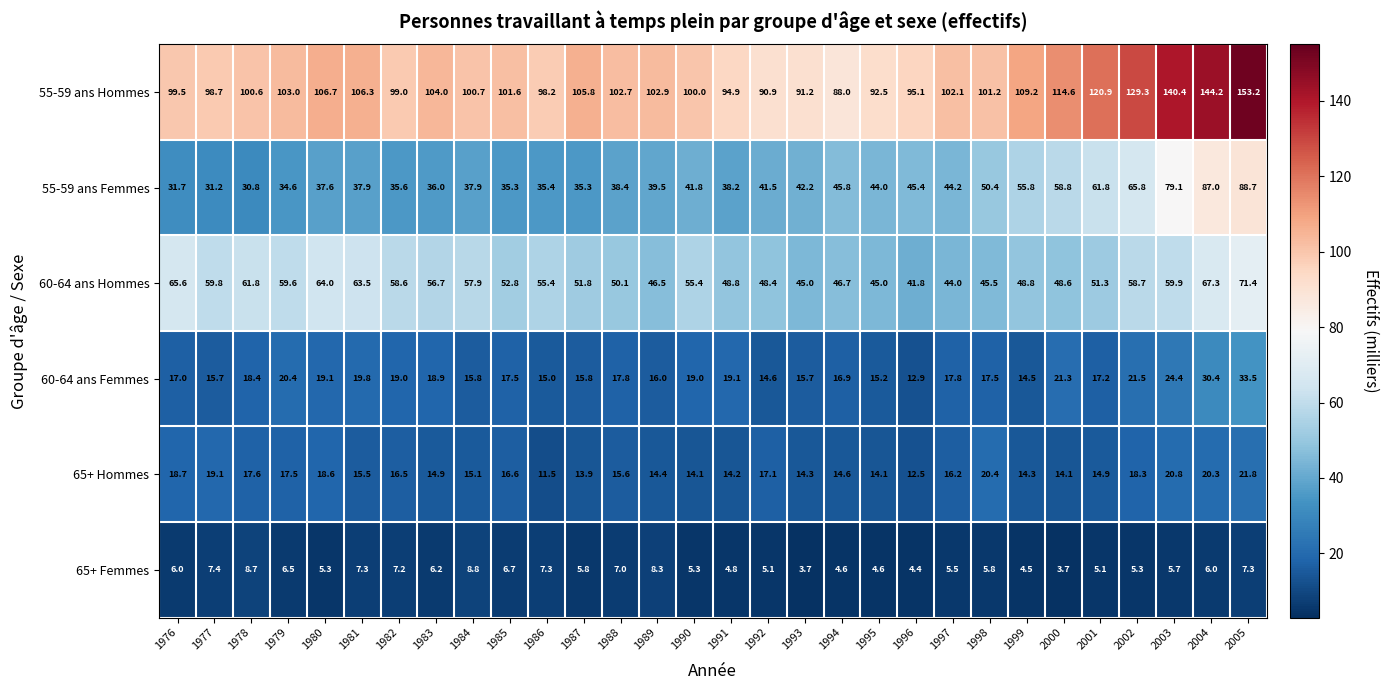

What is the sum of all 65+ Hommes values?

487.5